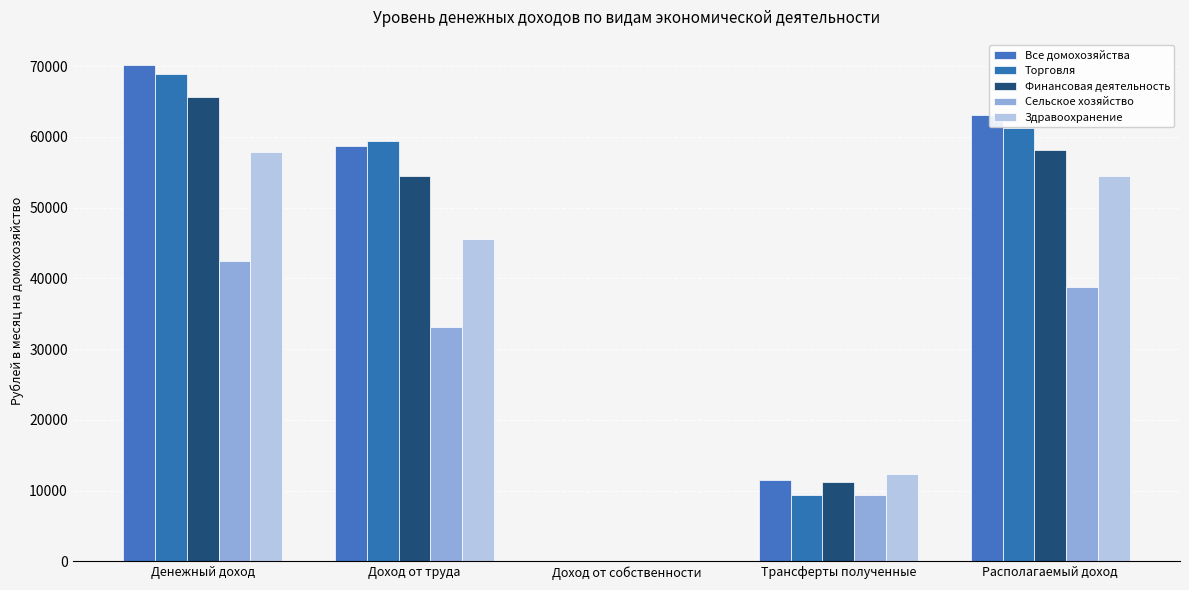

What is the sum of the Сельское хозяйство values at Денежный доход and Трансферты полученные?

51927.5